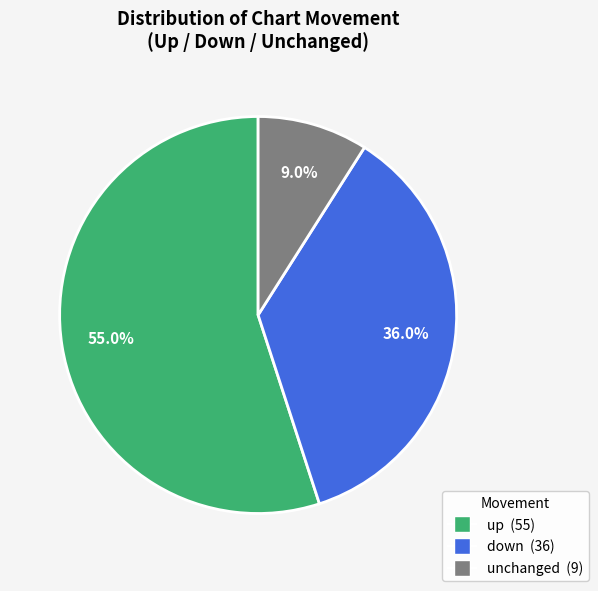

How many segments does this pie chart have?

3